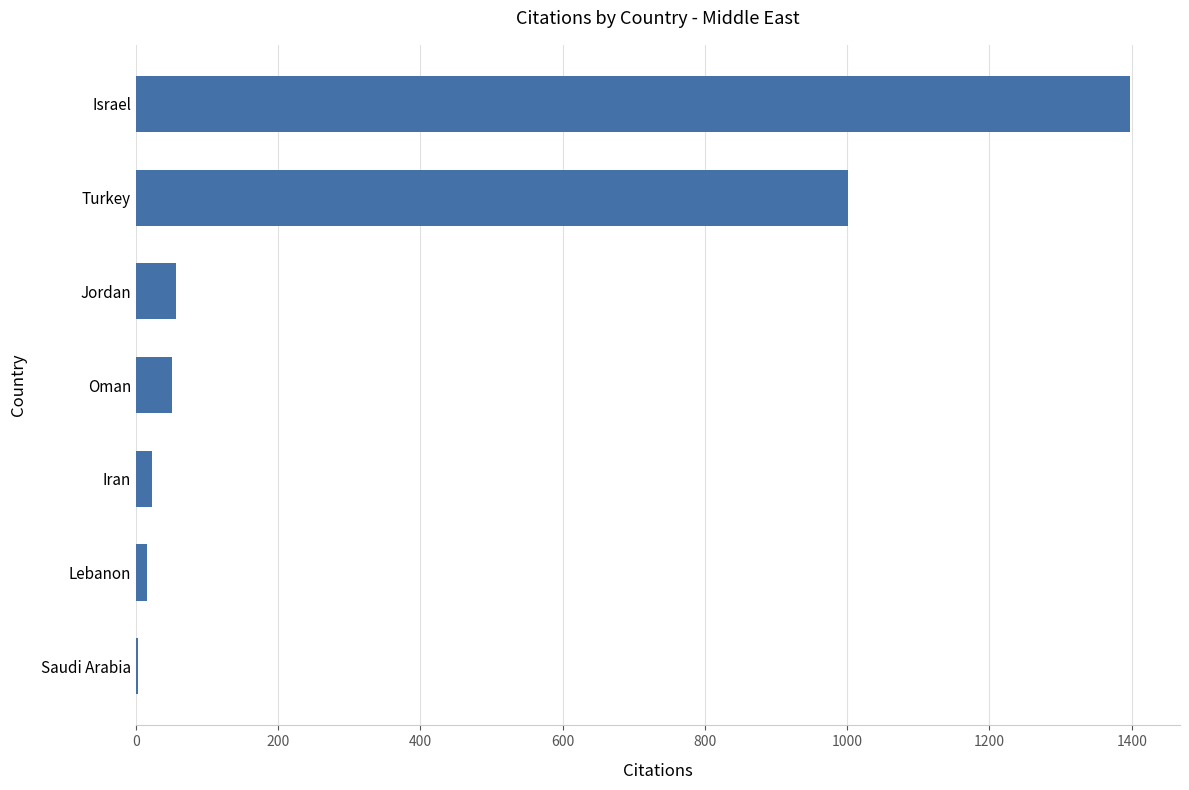

Reading bottom to top, what are all the values shown in this chart?

Saudi Arabia=3	Lebanon=16	Iran=23	Oman=51	Jordan=57	Turkey=1001	Israel=1398